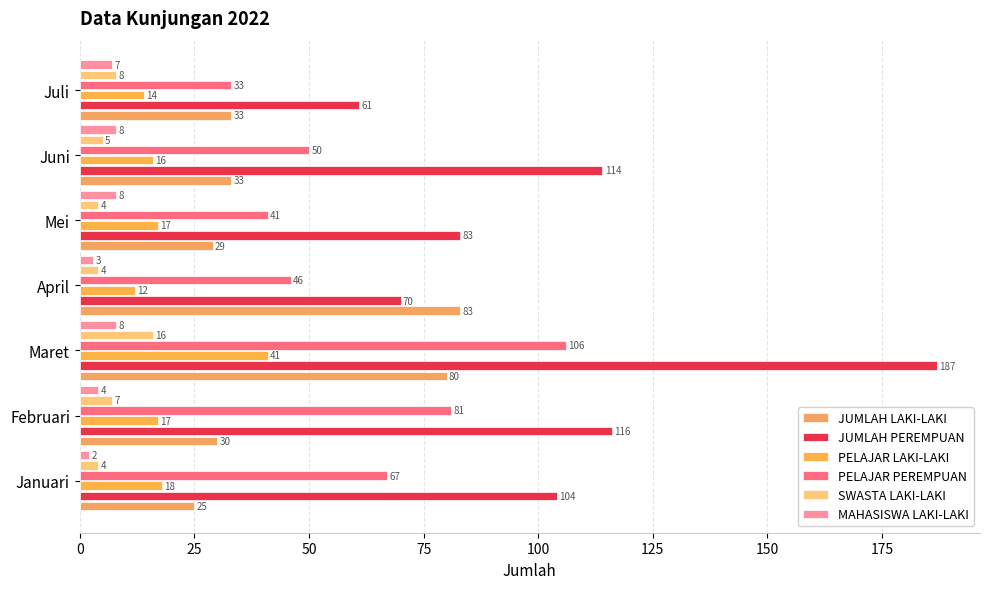

How many values in the MAHASISWA LAKI-LAKI series are below 7?

3